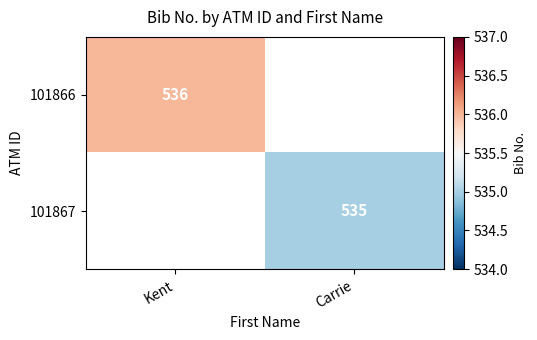

What is the maximum value shown in the chart?

536.0